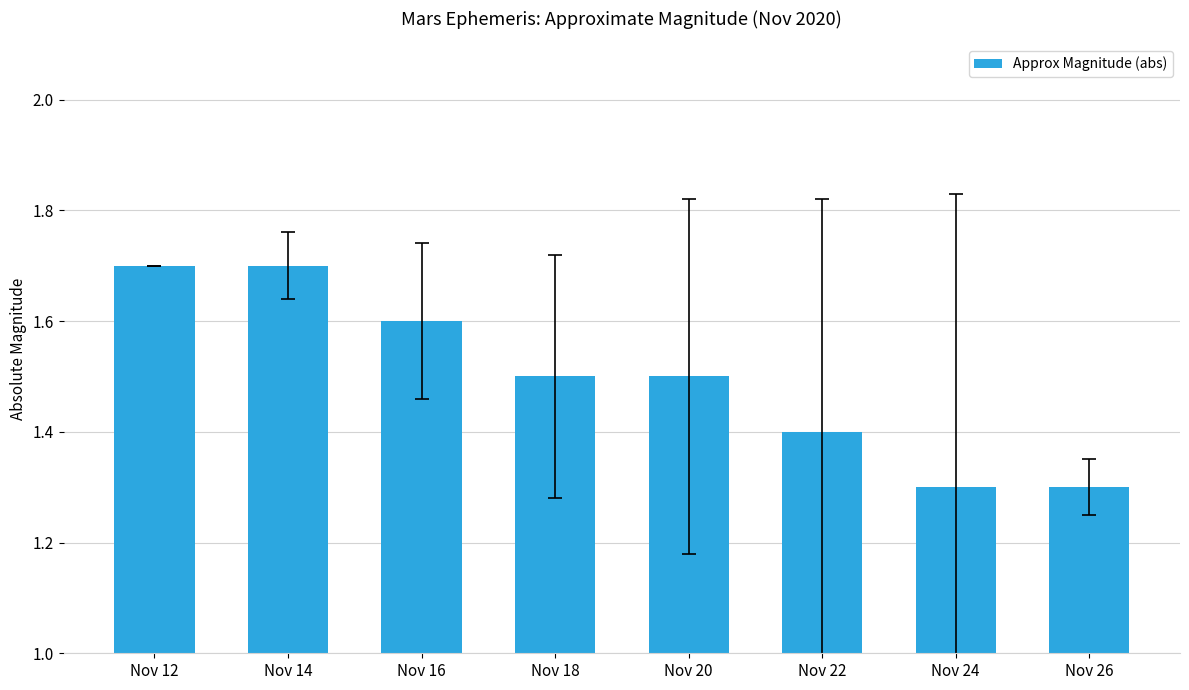

True or false: the data shows 1.5 at Nov 20.

True